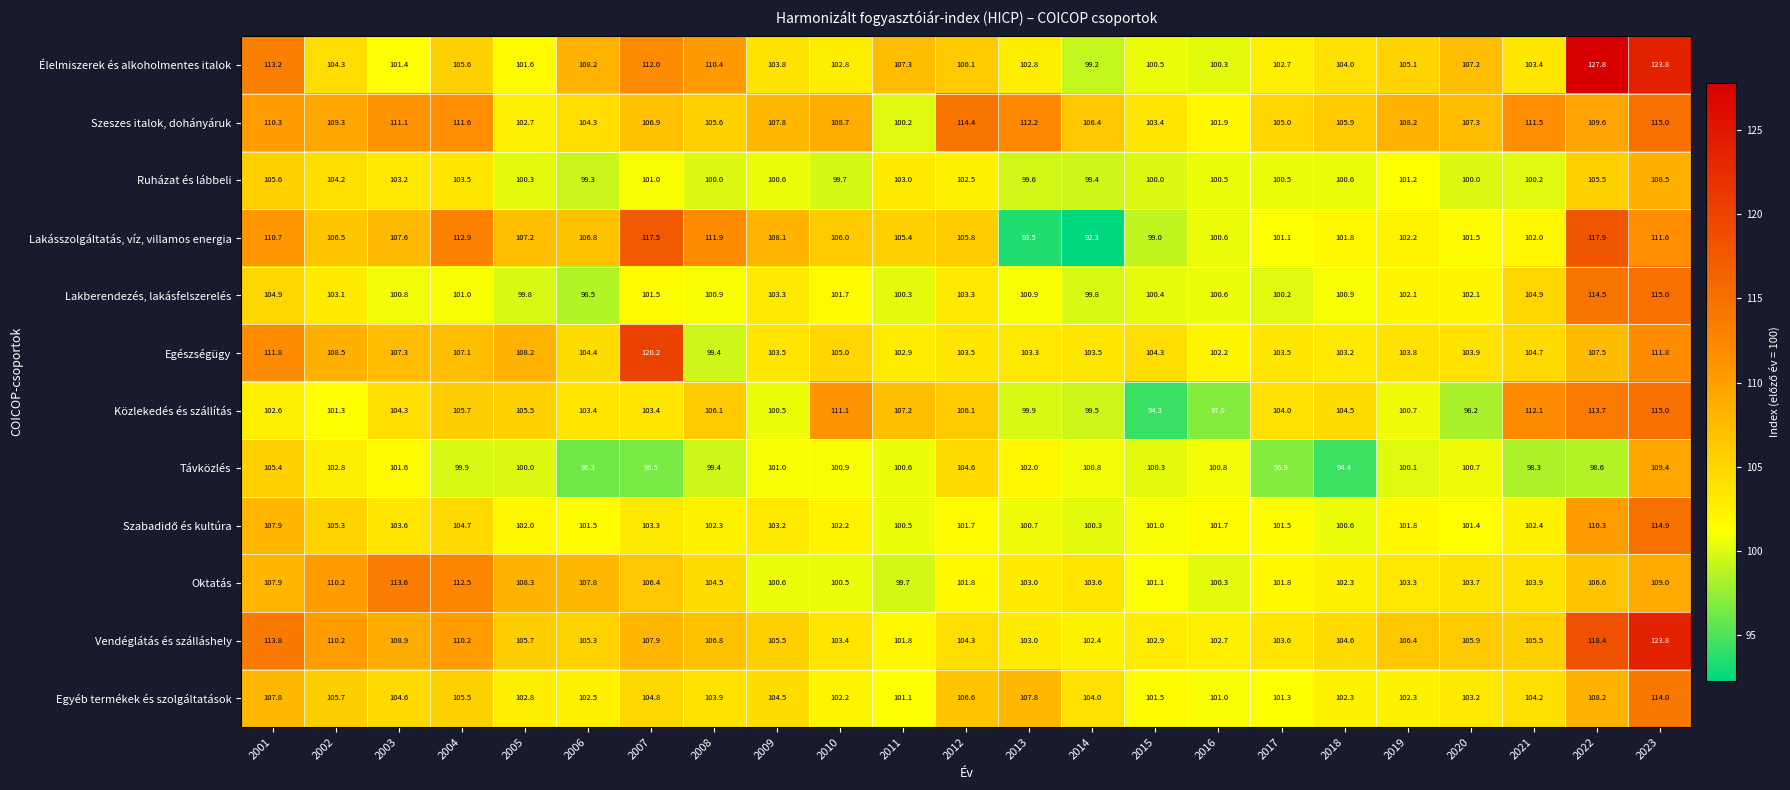

What is the difference between the highest and lowest values at 2001?

11.2